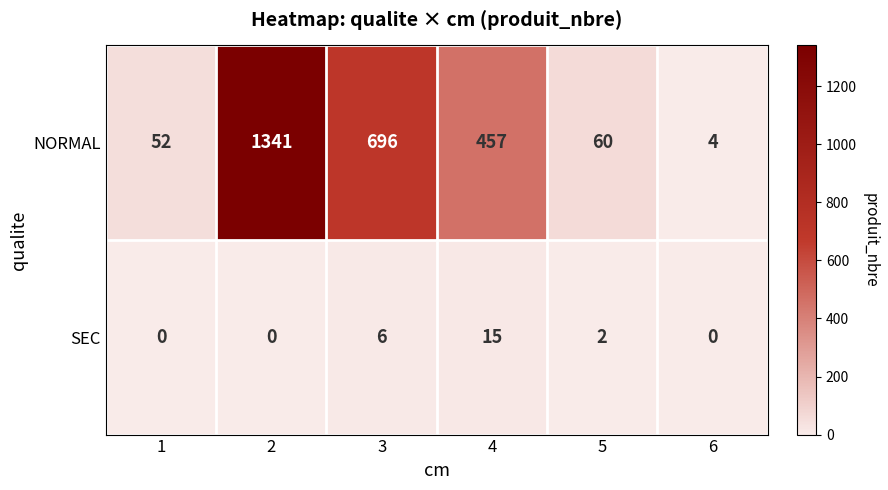

What is the sum of all SEC values?

23